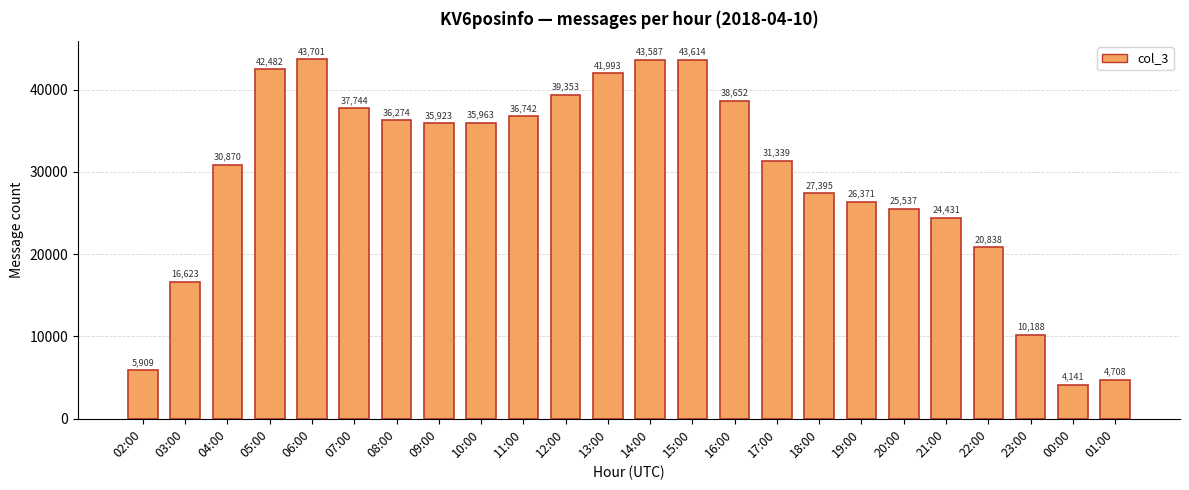

Reading left to right, transcribe all the data shown in this chart.

02:00=5909	03:00=16623	04:00=30870	05:00=42482	06:00=43701	07:00=37744	08:00=36274	09:00=35923	10:00=35963	11:00=36742	12:00=39353	13:00=41993	14:00=43587	15:00=43614	16:00=38652	17:00=31339	18:00=27395	19:00=26371	20:00=25537	21:00=24431	22:00=20838	23:00=10188	00:00=4141	01:00=4708